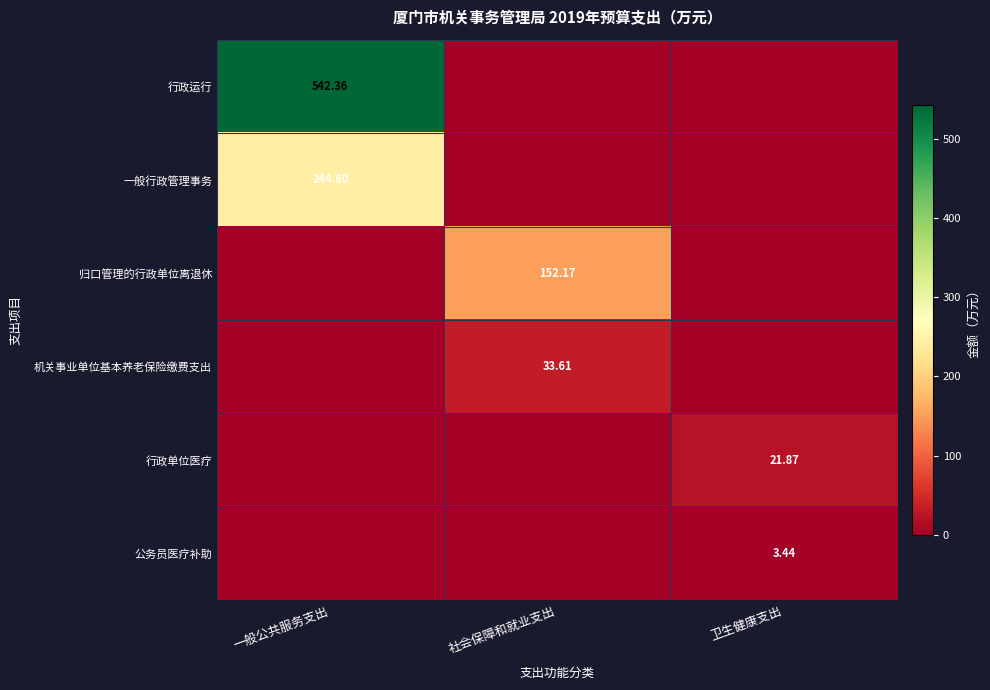

At which category does the chart reach its peak across all series?

一般公共服务支出